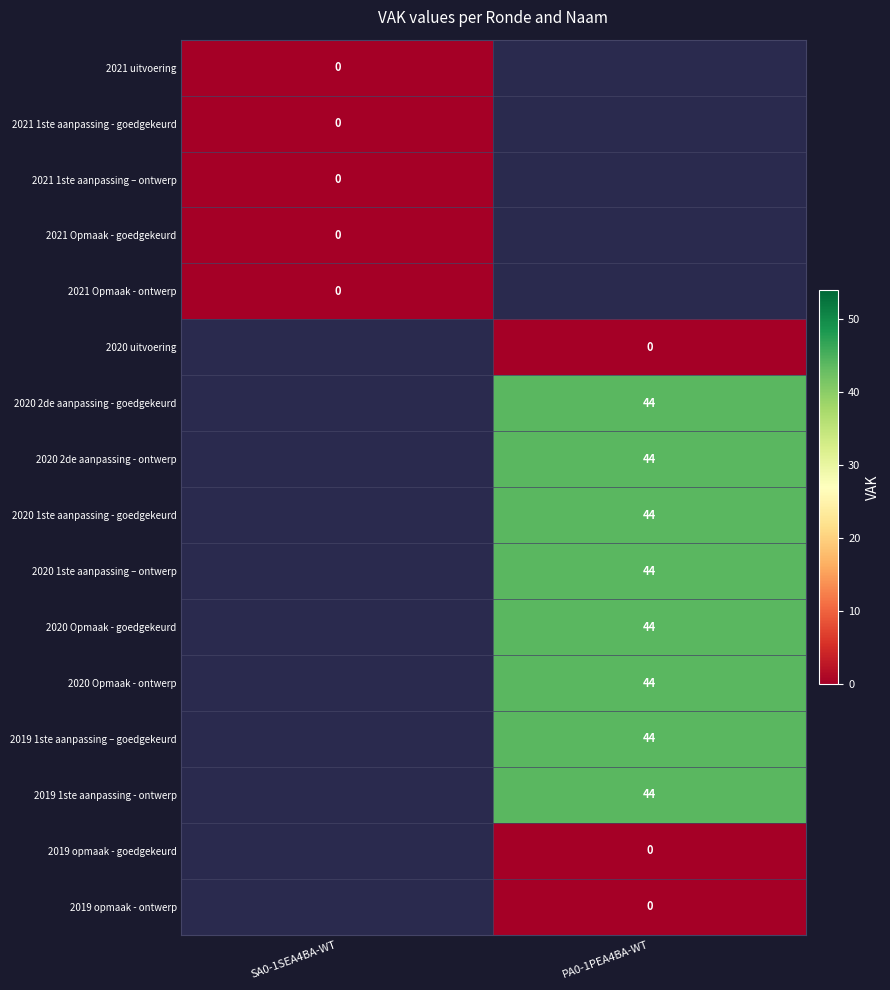

The value of 2019 1ste aanpassing – goedgekeurd at PA0-1PEA4BA-WT is 44. True or false?

True